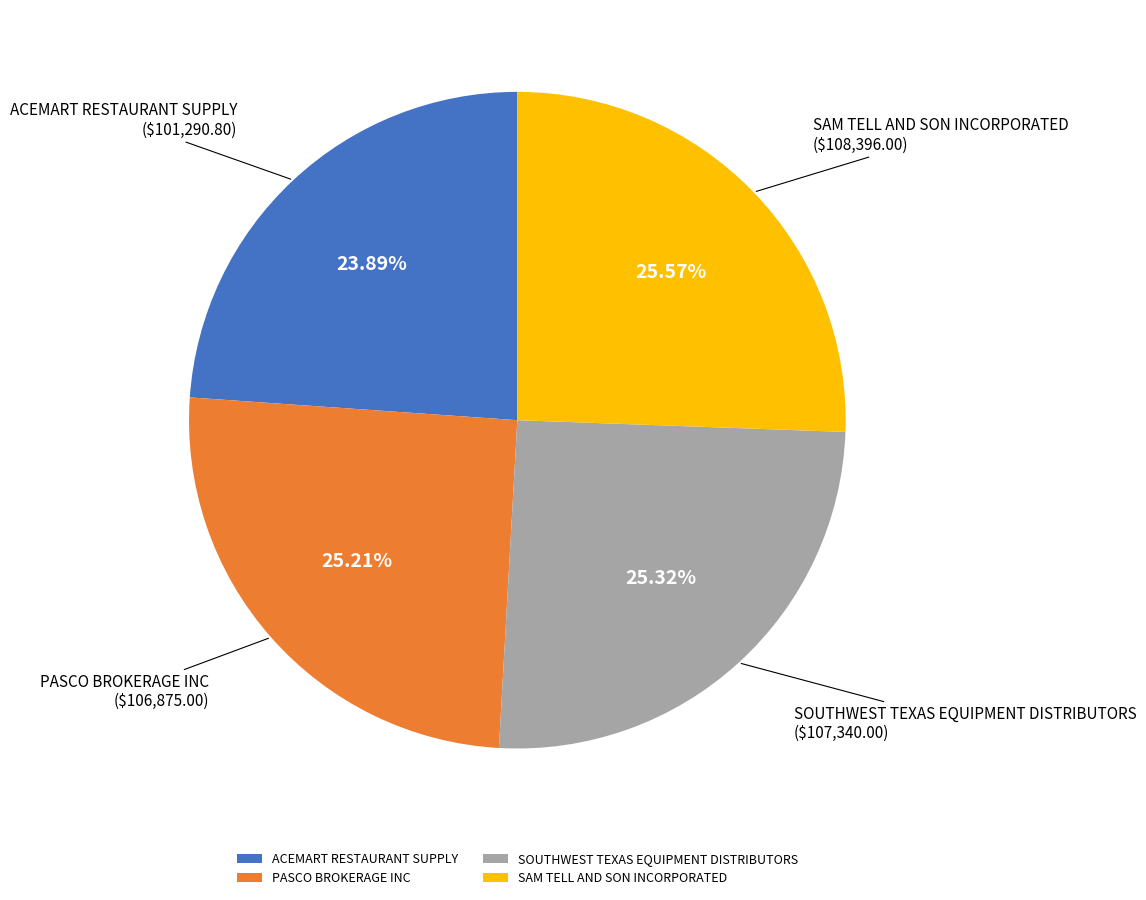

Approximately how many times larger is the value at SOUTHWEST TEXAS EQUIPMENT DISTRIBUTORS compared to PASCO BROKERAGE INC?

1.0